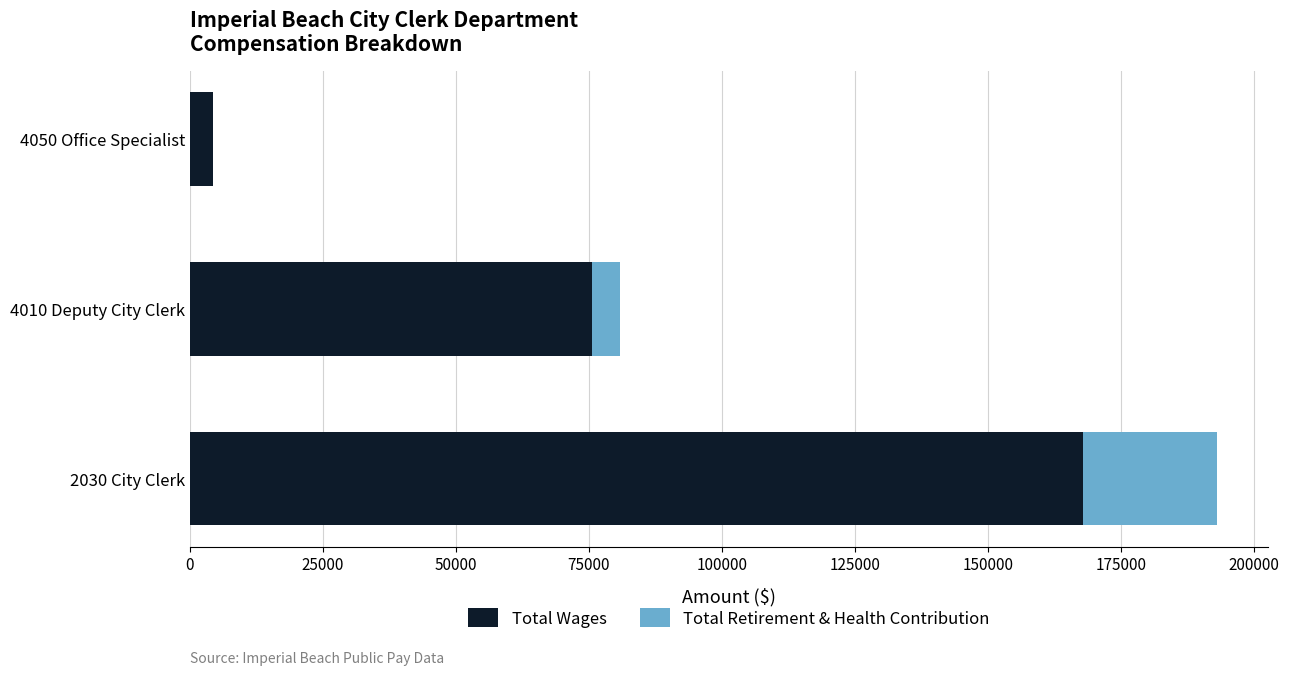

What is the maximum value for Total Wages?

167982